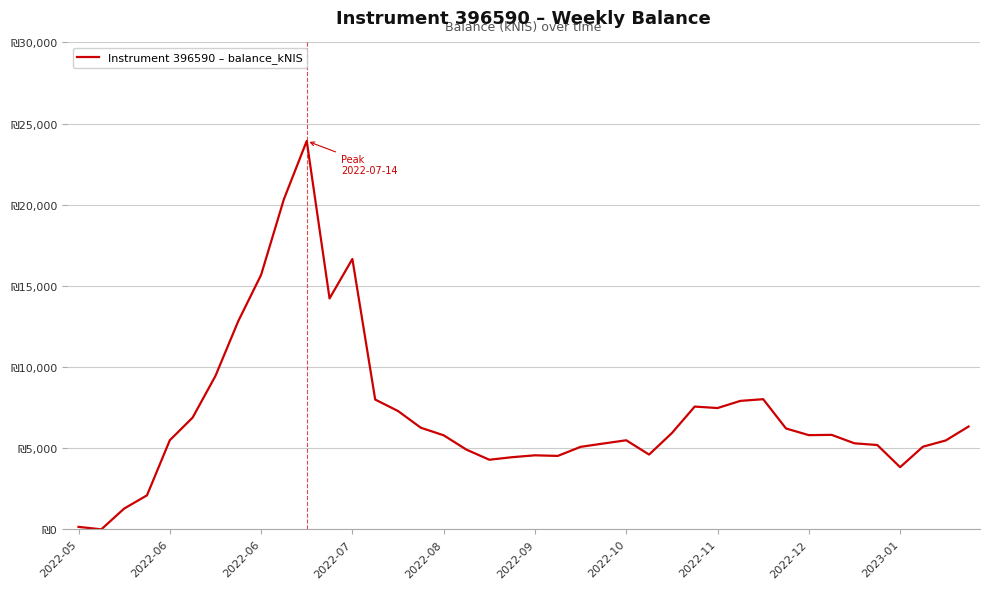

What is the value of the 39th point from the left?

5476.1